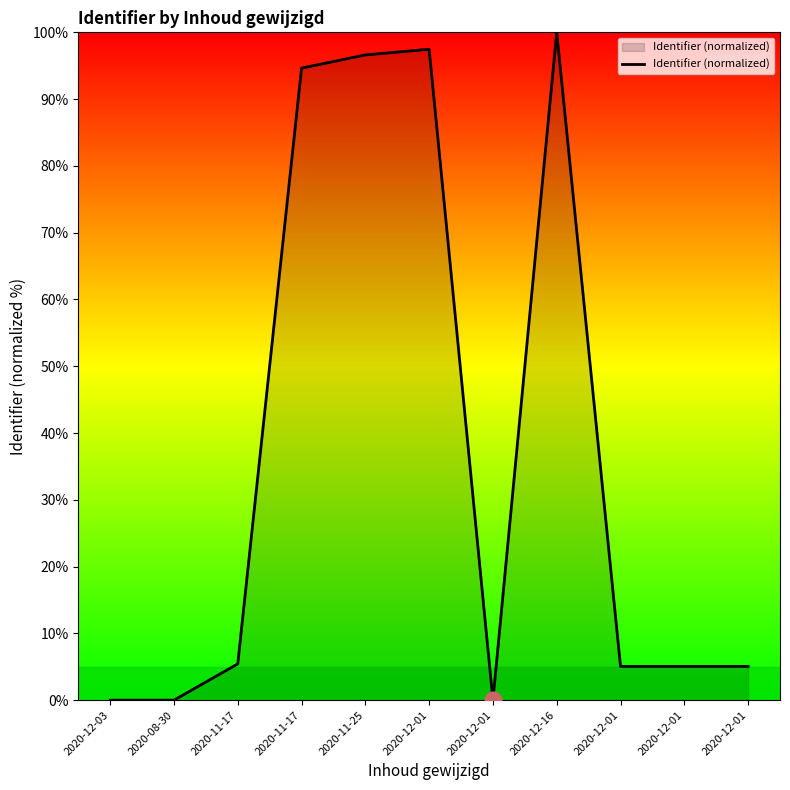

What is the label of the 9th point from the right?

2020-11-17